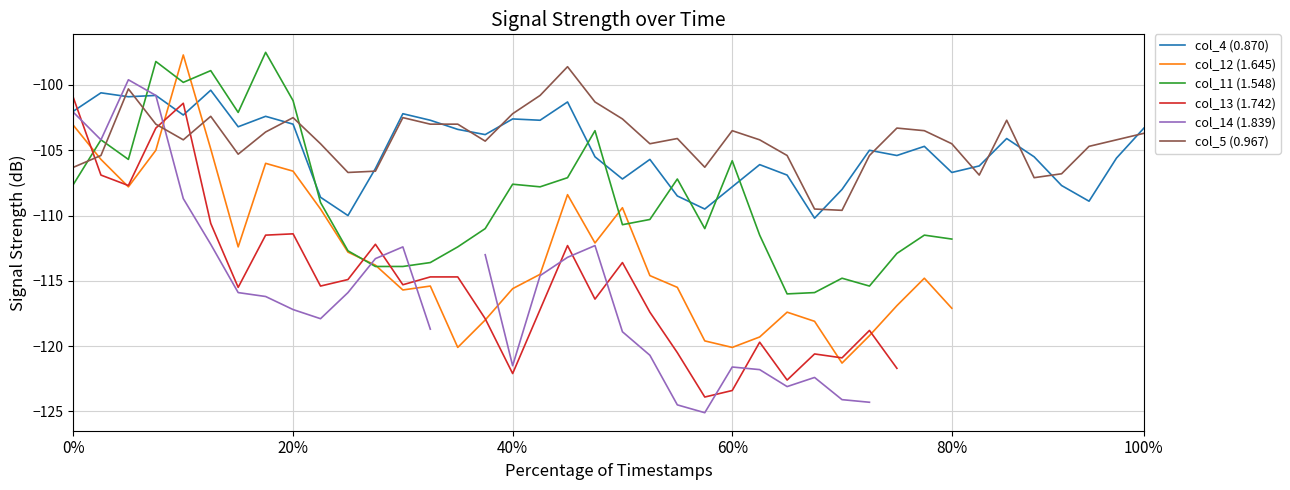

How many data points in col_4 (0.870) are above -105?

19